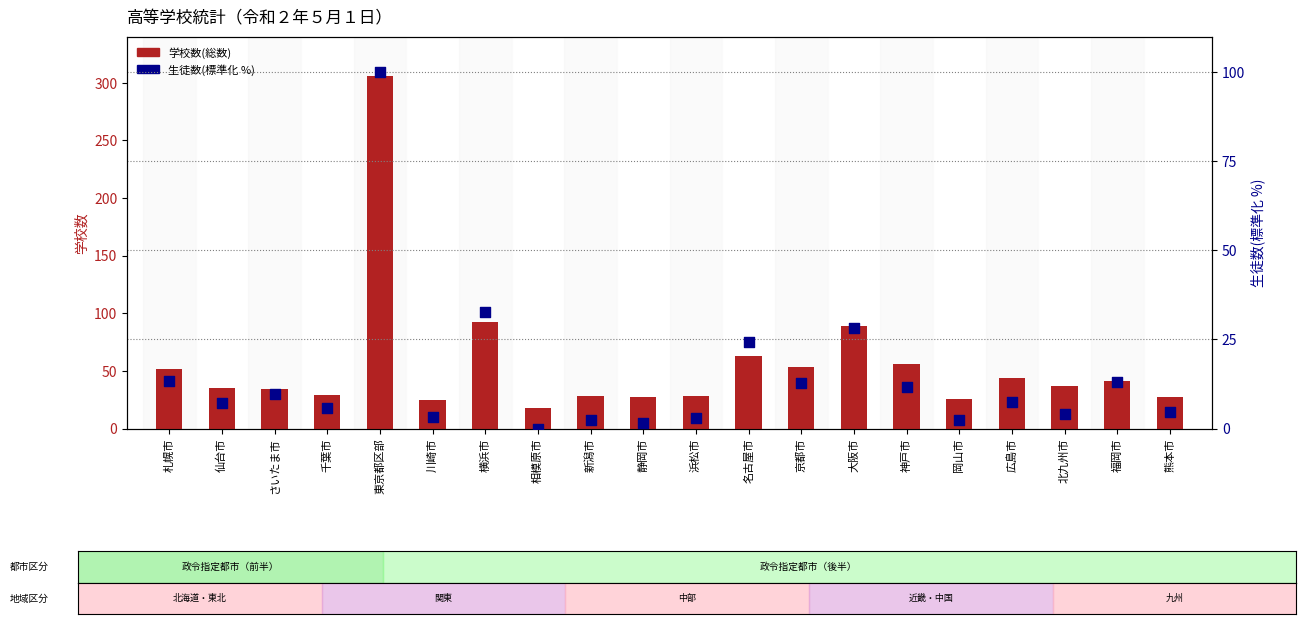

Which series has the largest Y range (max minus min)?

学校数(総数)